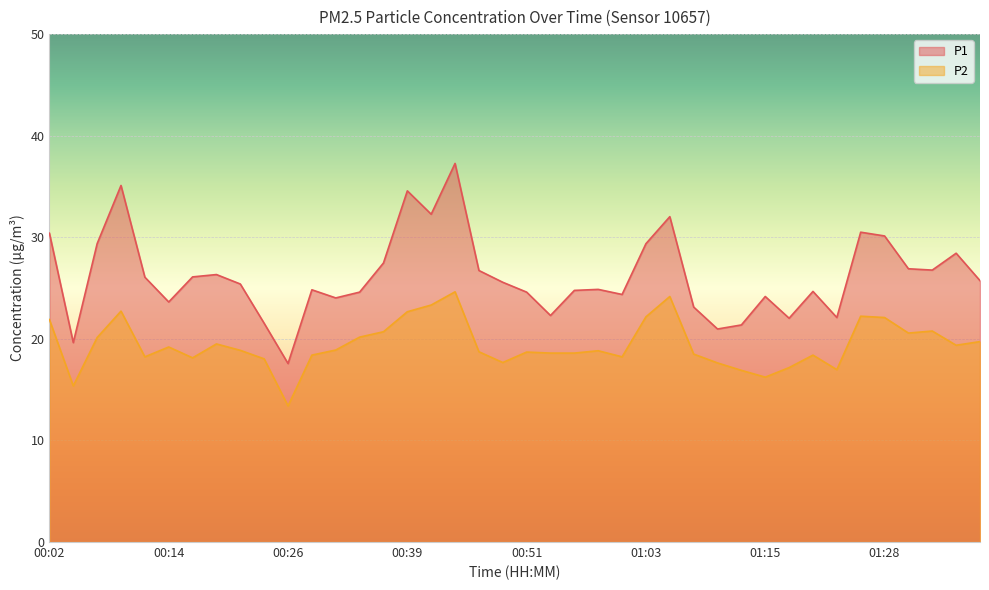

Reading left to right, transcribe all the data shown in this chart.

P1: 00:02=30.4	00:04=19.6	00:07=29.4	00:09=35.1	00:12=26.1	00:14=23.6	00:17=26.1	00:19=26.3	00:21=25.4	00:24=21.5	00:26=17.6	00:29=24.8	00:31=24.0	00:34=24.6	00:36=27.5	00:39=34.6	00:41=32.3	00:44=37.3	00:46=26.7	00:48=25.6	00:51=24.6	00:53=22.3	00:56=24.8	00:58=24.9	01:01=24.4	01:03=29.4	01:06=32.0	01:08=23.1	01:11=21.0	01:13=21.4	01:15=24.2	01:18=22.0	01:20=24.7	01:23=22.1	01:25=30.5	01:28=30.1	01:30=26.9	01:33=26.8	01:35=28.4	01:38=25.7
P2: 00:02=21.9	00:04=15.4	00:07=20.1	00:09=22.7	00:12=18.2	00:14=19.2	00:17=18.1	00:19=19.5	00:21=18.9	00:24=18.0	00:26=13.4	00:29=18.4	00:31=18.9	00:34=20.2	00:36=20.7	00:39=22.7	00:41=23.3	00:44=24.6	00:46=18.7	00:48=17.7	00:51=18.7	00:53=18.6	00:56=18.6	00:58=18.8	01:01=18.2	01:03=22.2	01:06=24.2	01:08=18.5	01:11=17.6	01:13=16.9	01:15=16.2	01:18=17.2	01:20=18.4	01:23=17.0	01:25=22.2	01:28=22.1	01:30=20.6	01:33=20.8	01:35=19.4	01:38=19.7